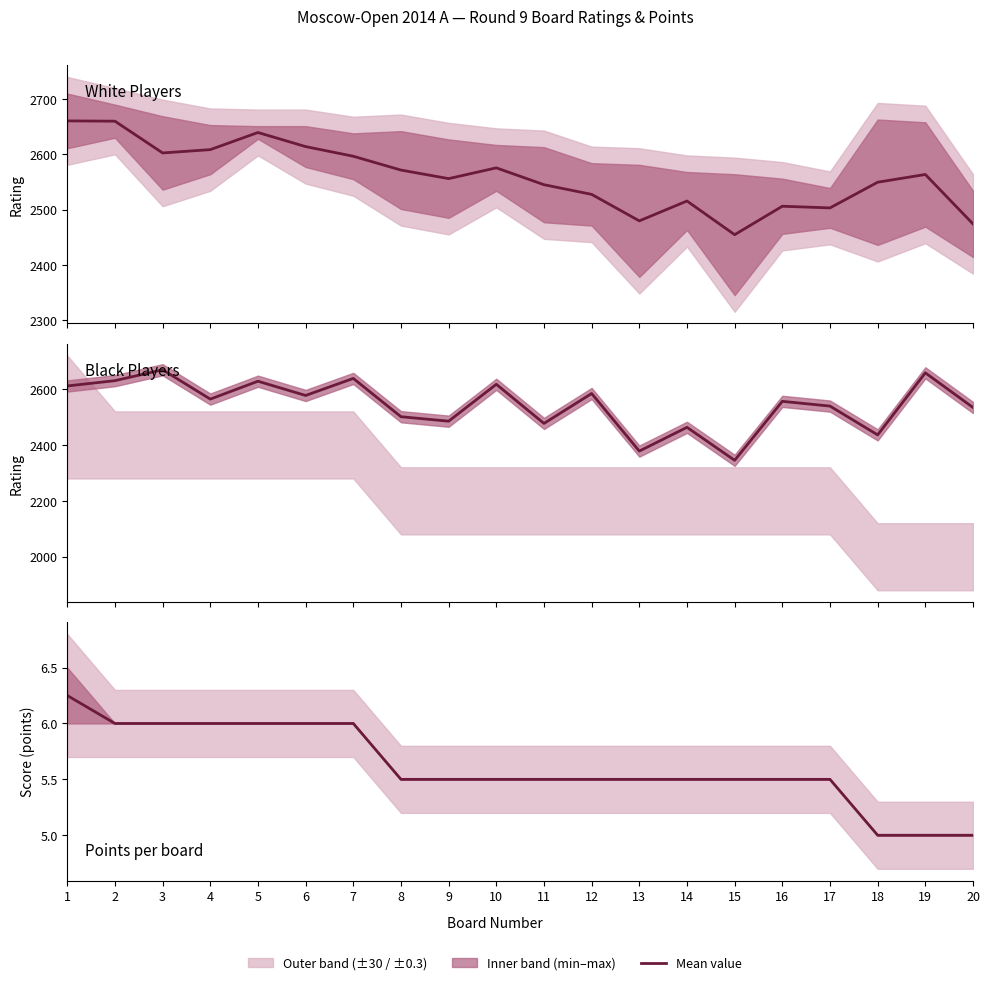

The value of Mean Points at 16 is 5.5. True or false?

True